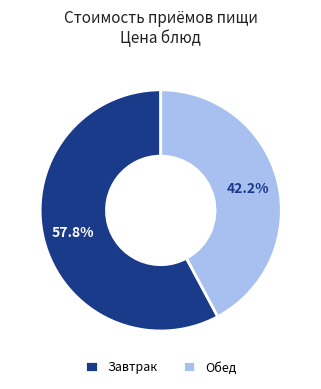

Rank the categories by value from lowest to highest.

Обед, Завтрак